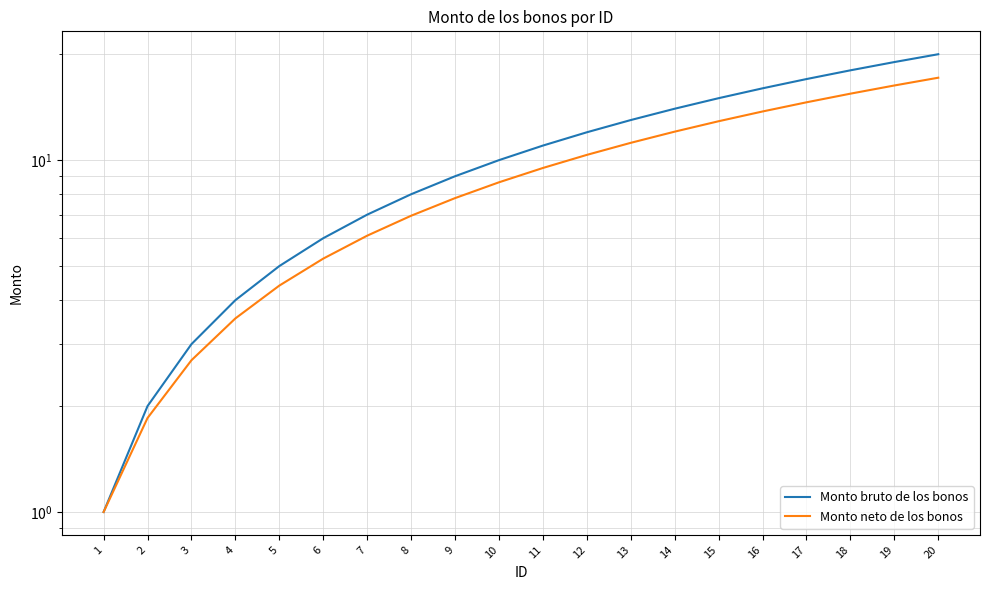

Reading left to right, what are all the values shown in this chart?

Monto bruto de los bonos: 1.0	2.0	3.0	4.0	5.0	6.0	7.0	8.0	9.0	10.0	11.0	12.0	13.0	14.0	15.0	16.0	17.0	18.0	19.0	20.0
Monto neto de los bonos: 1.0	1.9	2.7	3.5	4.4	5.2	6.1	7.0	7.8	8.6	9.5	10.3	11.2	12.0	12.9	13.8	14.6	15.4	16.3	17.1